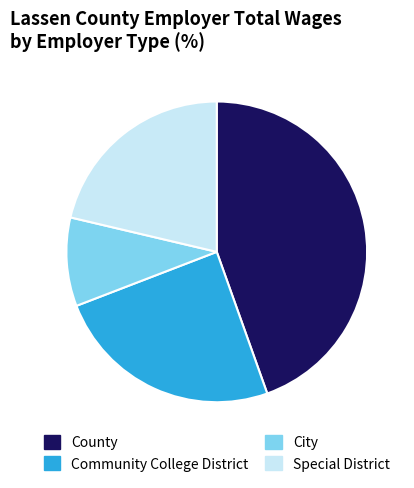

What is the ratio of the value at Special District to the value at City?

2.2